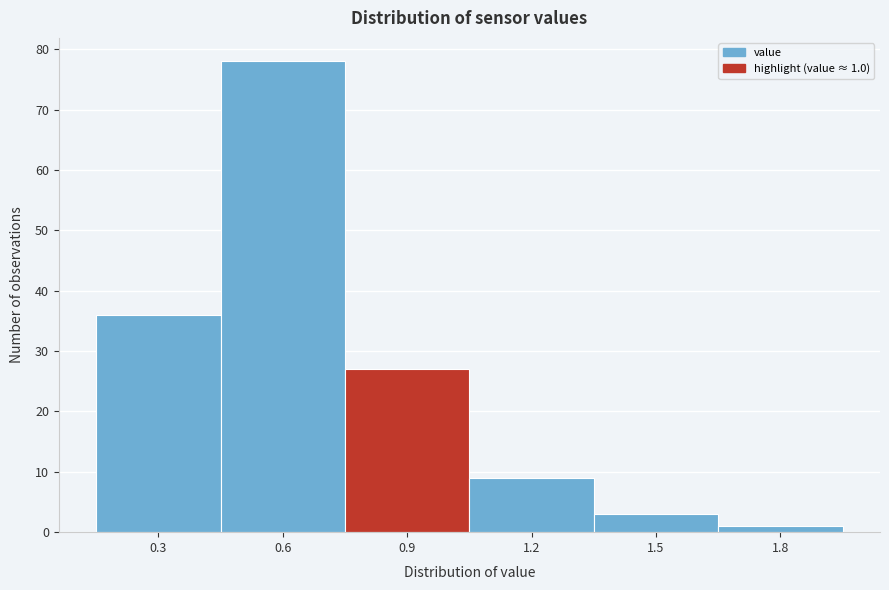

Reading right to left, transcribe all the data shown in this chart.

1	3	9	27	78	36